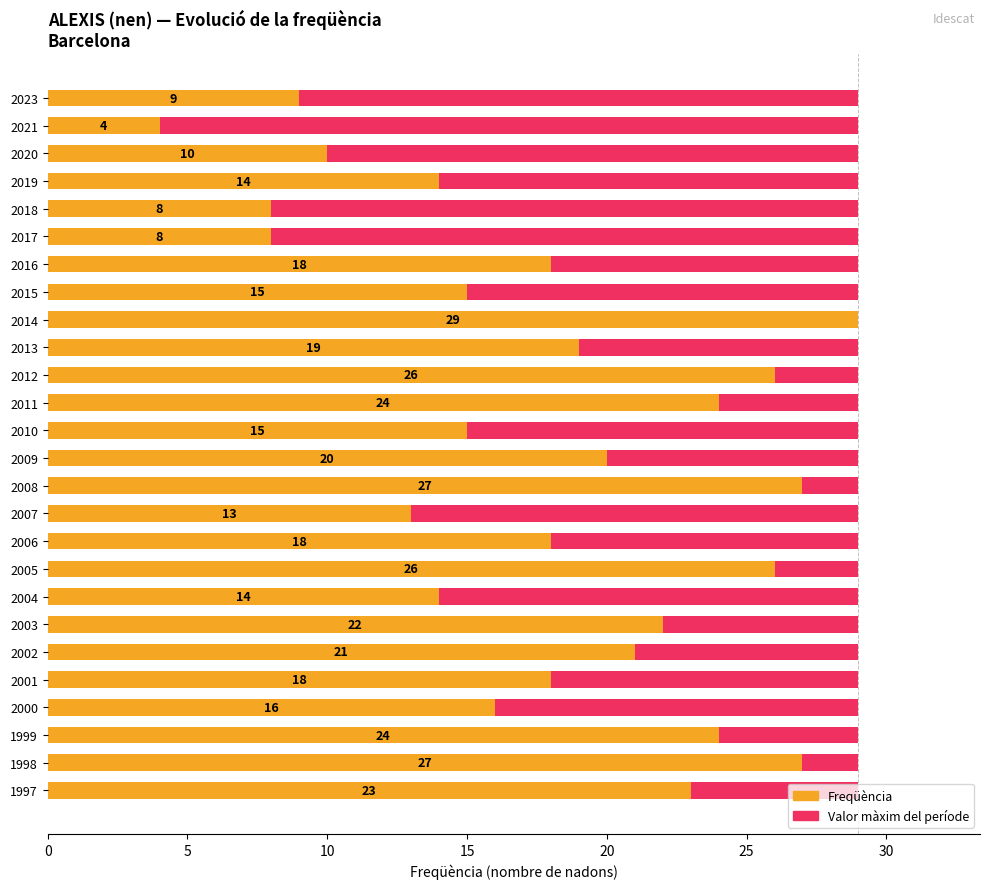

At how many categories does at least one series exceed 1?

26